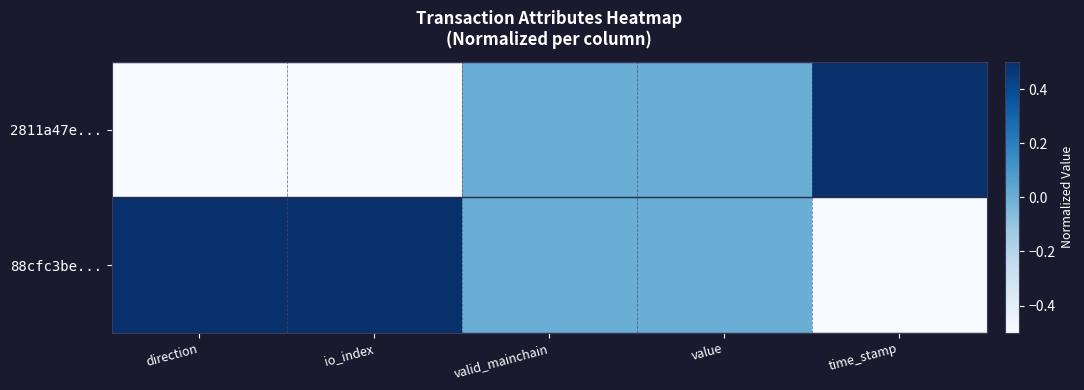

How many distinct data groups are displayed?

2